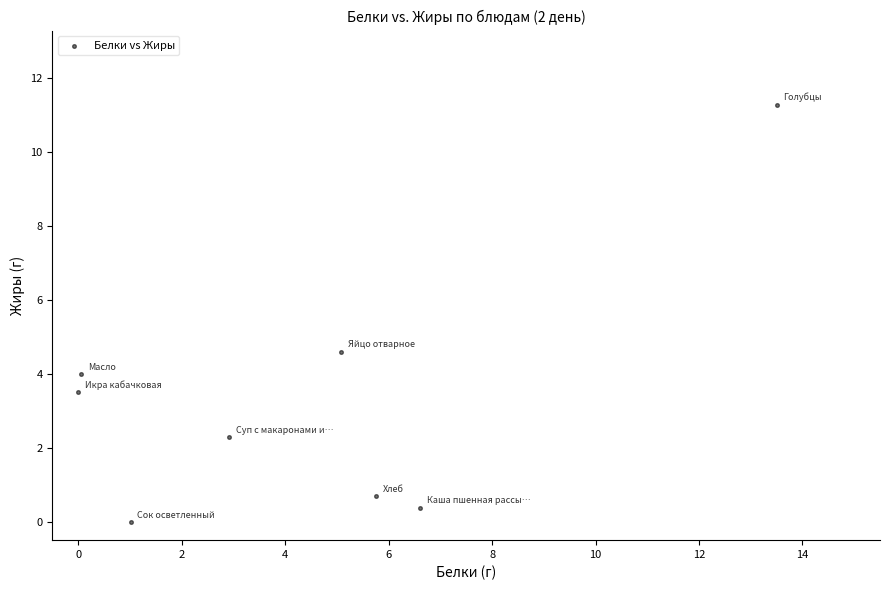

What is the range of X values (max minus min)?

13.5